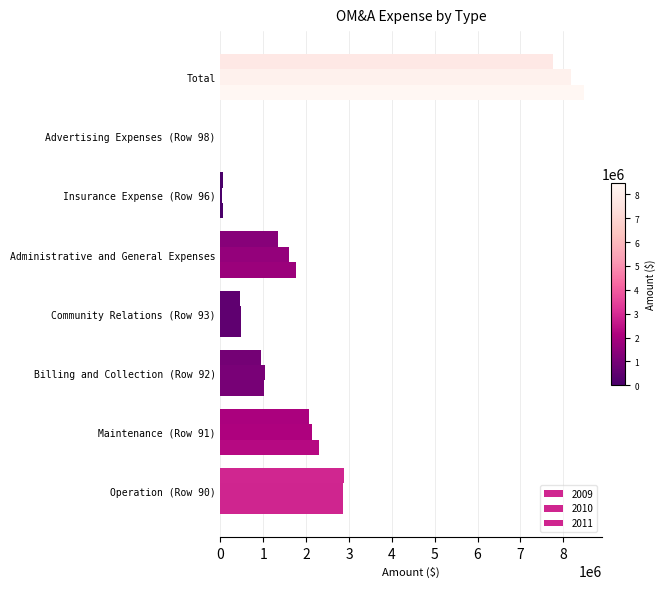

Rank the series by their maximum value, from lowest to highest.

2009, 2010, 2011